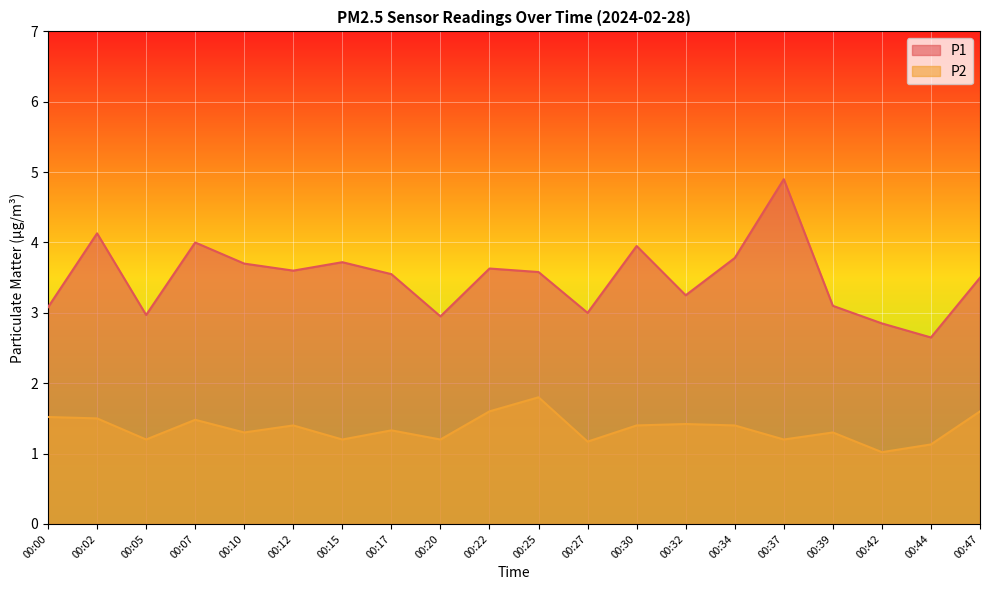

The value of P2 at 00:15 is 0.8. True or false?

False